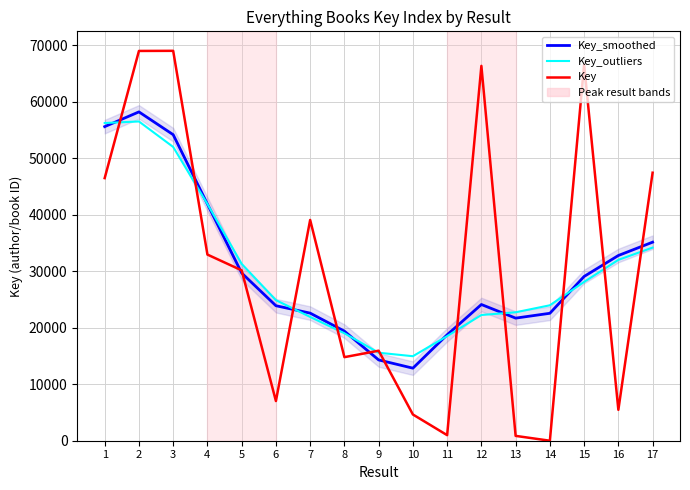

What is the difference between the second highest and minimum values in the Key series?

68951.0